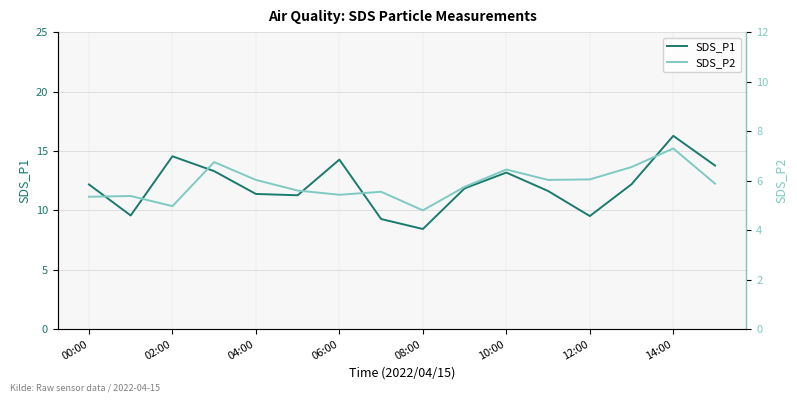

Does the chart have visible grid lines?

Yes